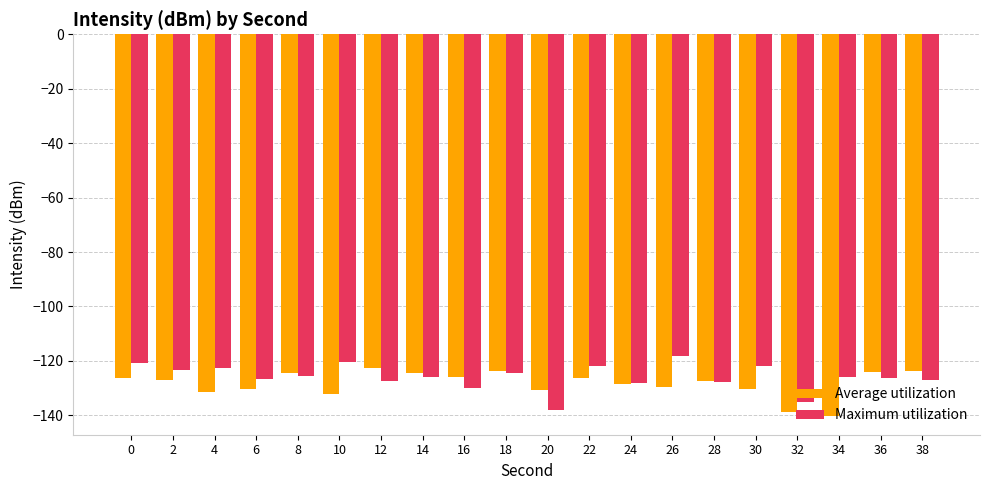

What is the approximate value of Maximum utilization at 10?

-120.2